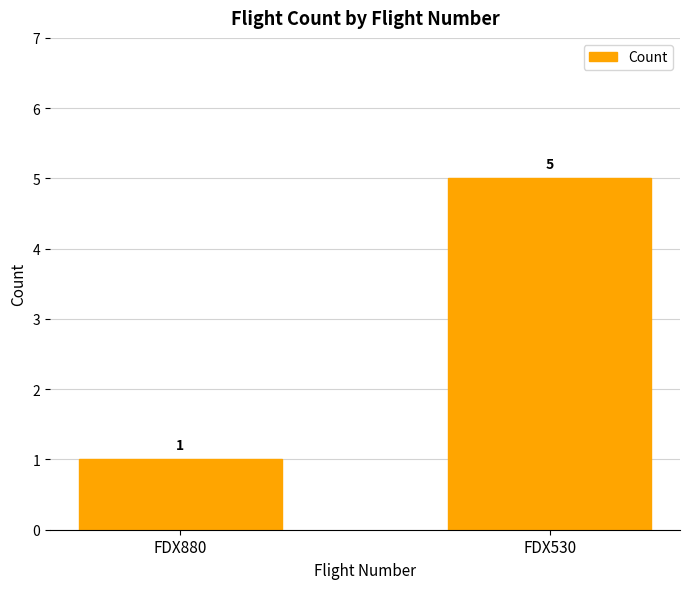

What is the greatest value displayed?

5